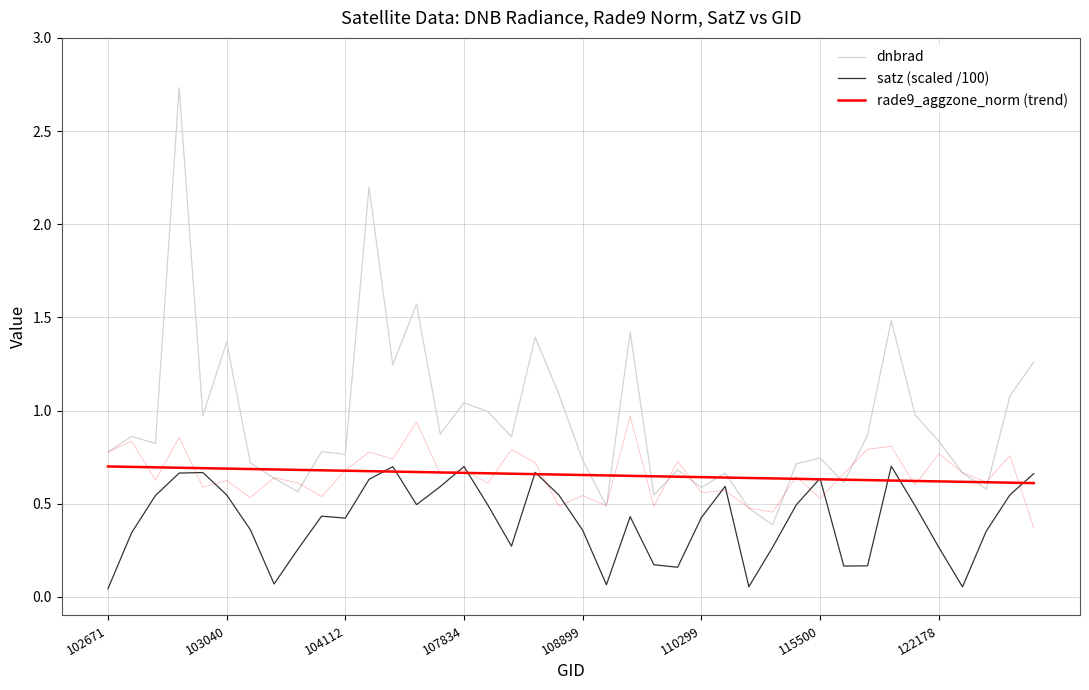

Does the chart display data point markers on the line(s)?

No